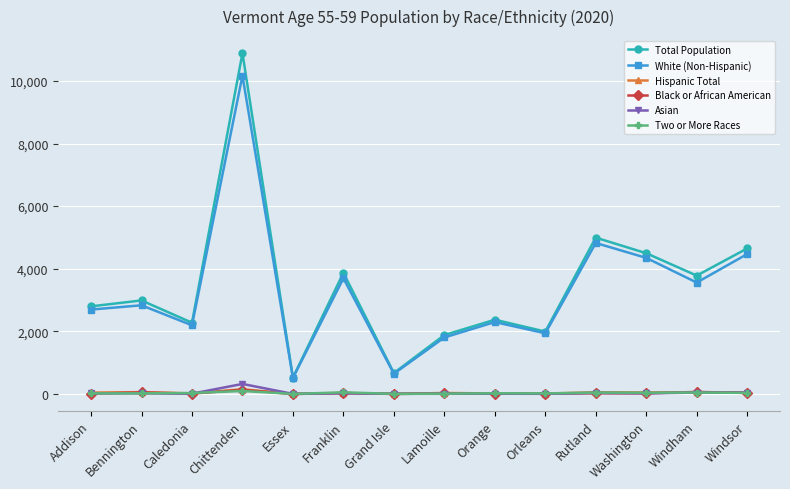

How many values in the White (Non-Hispanic) series are below 2833?

7